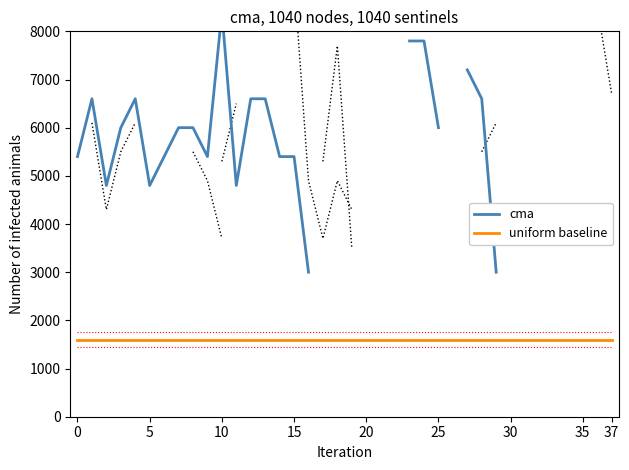

What is the label of the 15th point from the right?

23